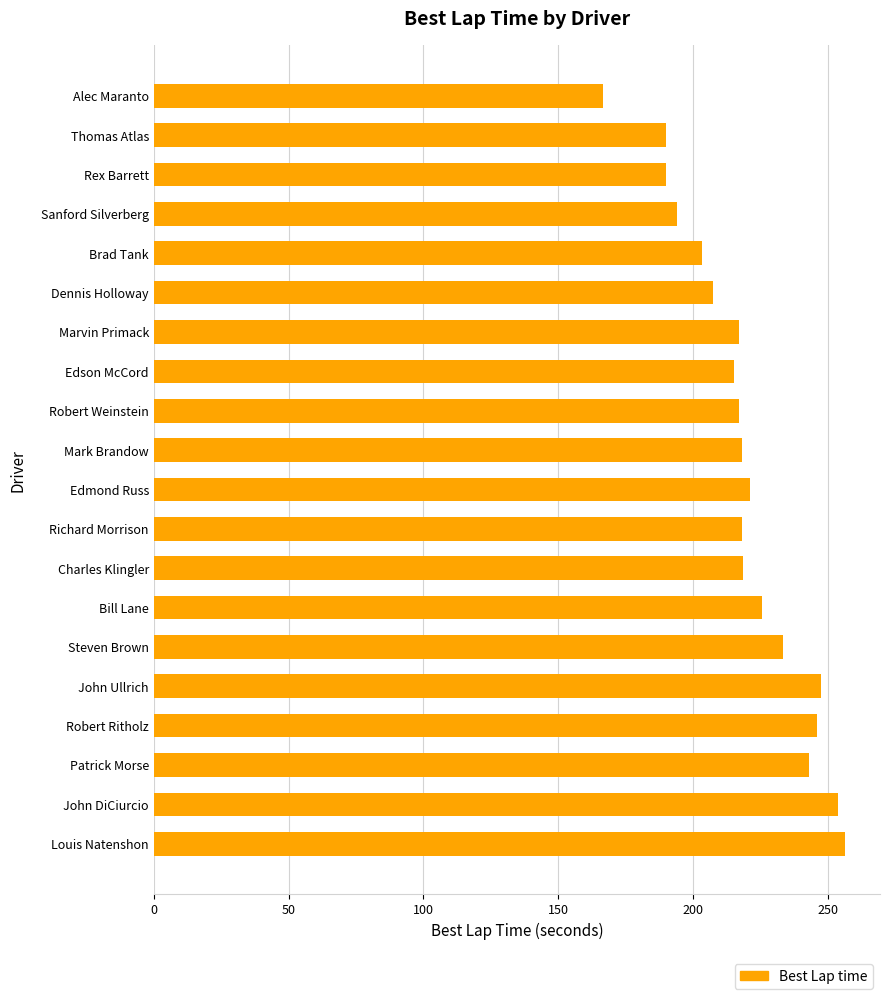

What position from the bottom is Edmond Russ?

10